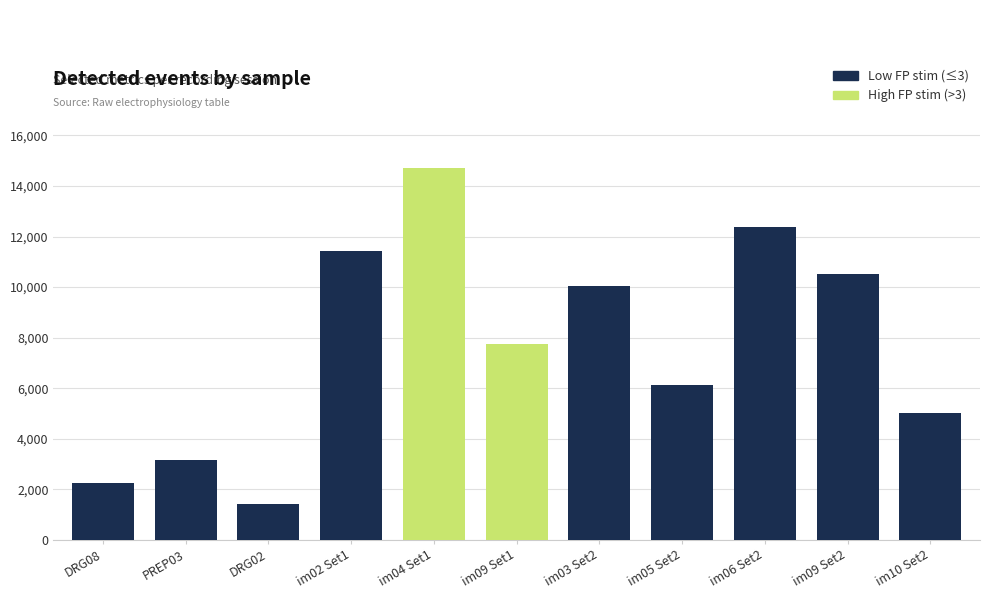

What is the label of the 11th bar from the left?

im10 Set2